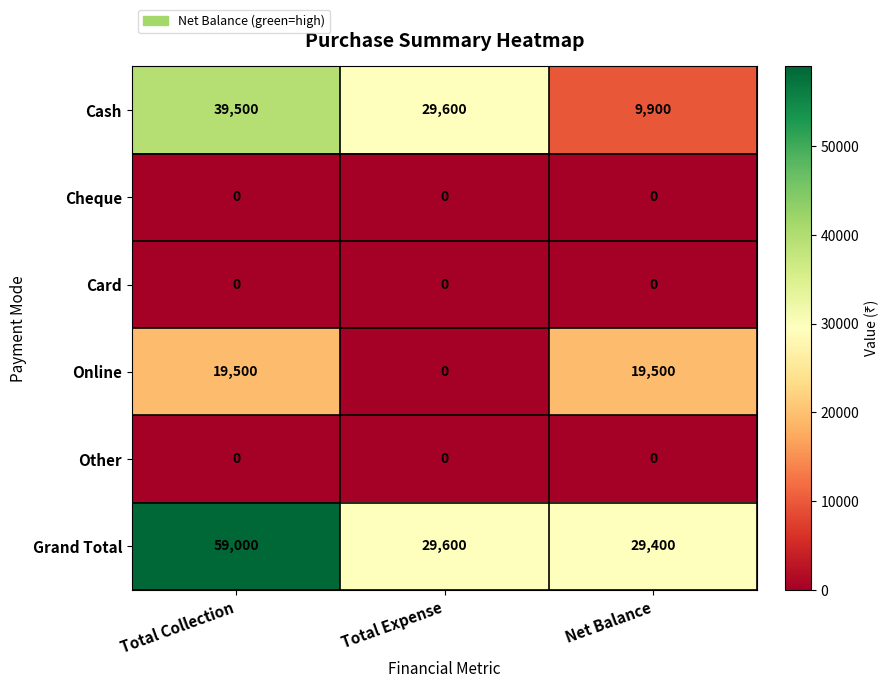

At which category is the sum across all series the highest?

Total Collection